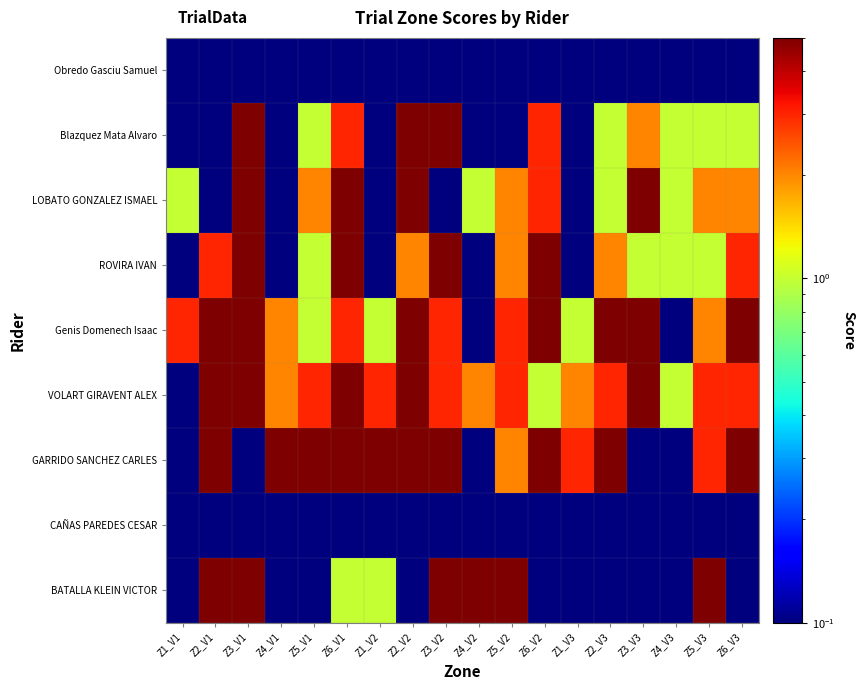

Reading right to left, transcribe all the data shown in this chart.

Obredo Gasciu Samuel: Z6_V3=0.1	Z5_V3=0.1	Z4_V3=0.1	Z3_V3=0.1	Z2_V3=0.1	Z1_V3=0.1	Z6_V2=0.1	Z5_V2=0.1	Z4_V2=0.1	Z3_V2=0.1	Z2_V2=0.1	Z1_V2=0.1	Z6_V1=0.1	Z5_V1=0.1	Z4_V1=0.1	Z3_V1=0.1	Z2_V1=0.1	Z1_V1=0.1
Blazquez Mata Alvaro: Z6_V3=1.0	Z5_V3=1.0	Z4_V3=1.0	Z3_V3=2.0	Z2_V3=1.0	Z1_V3=0.1	Z6_V2=3.0	Z5_V2=0.1	Z4_V2=0.1	Z3_V2=5.0	Z2_V2=5.0	Z1_V2=0.1	Z6_V1=3.0	Z5_V1=1.0	Z4_V1=0.1	Z3_V1=5.0	Z2_V1=0.1	Z1_V1=0.1
LOBATO GONZALEZ ISMAEL: Z6_V3=2.0	Z5_V3=2.0	Z4_V3=1.0	Z3_V3=5.0	Z2_V3=1.0	Z1_V3=0.1	Z6_V2=3.0	Z5_V2=2.0	Z4_V2=1.0	Z3_V2=0.1	Z2_V2=5.0	Z1_V2=0.1	Z6_V1=5.0	Z5_V1=2.0	Z4_V1=0.1	Z3_V1=5.0	Z2_V1=0.1	Z1_V1=1.0
ROVIRA IVAN: Z6_V3=3.0	Z5_V3=1.0	Z4_V3=1.0	Z3_V3=1.0	Z2_V3=2.0	Z1_V3=0.1	Z6_V2=5.0	Z5_V2=2.0	Z4_V2=0.1	Z3_V2=5.0	Z2_V2=2.0	Z1_V2=0.1	Z6_V1=5.0	Z5_V1=1.0	Z4_V1=0.1	Z3_V1=5.0	Z2_V1=3.0	Z1_V1=0.1
Genis Domenech Isaac: Z6_V3=5.0	Z5_V3=2.0	Z4_V3=0.1	Z3_V3=5.0	Z2_V3=5.0	Z1_V3=1.0	Z6_V2=5.0	Z5_V2=3.0	Z4_V2=0.1	Z3_V2=3.0	Z2_V2=5.0	Z1_V2=1.0	Z6_V1=3.0	Z5_V1=1.0	Z4_V1=2.0	Z3_V1=5.0	Z2_V1=5.0	Z1_V1=3.0
VOLART GIRAVENT ALEX: Z6_V3=3.0	Z5_V3=3.0	Z4_V3=1.0	Z3_V3=5.0	Z2_V3=3.0	Z1_V3=2.0	Z6_V2=1.0	Z5_V2=3.0	Z4_V2=2.0	Z3_V2=3.0	Z2_V2=5.0	Z1_V2=3.0	Z6_V1=5.0	Z5_V1=3.0	Z4_V1=2.0	Z3_V1=5.0	Z2_V1=5.0	Z1_V1=0.1
GARRIDO SANCHEZ CARLES: Z6_V3=5.0	Z5_V3=3.0	Z4_V3=0.1	Z3_V3=0.1	Z2_V3=5.0	Z1_V3=3.0	Z6_V2=5.0	Z5_V2=2.0	Z4_V2=0.1	Z3_V2=5.0	Z2_V2=5.0	Z1_V2=5.0	Z6_V1=5.0	Z5_V1=5.0	Z4_V1=5.0	Z3_V1=0.1	Z2_V1=5.0	Z1_V1=0.1
CAÑAS PAREDES CESAR: Z6_V3=0.1	Z5_V3=0.1	Z4_V3=0.1	Z3_V3=0.1	Z2_V3=0.1	Z1_V3=0.1	Z6_V2=0.1	Z5_V2=0.1	Z4_V2=0.1	Z3_V2=0.1	Z2_V2=0.1	Z1_V2=0.1	Z6_V1=0.1	Z5_V1=0.1	Z4_V1=0.1	Z3_V1=0.1	Z2_V1=0.1	Z1_V1=0.1
BATALLA KLEIN VICTOR: Z6_V3=0.1	Z5_V3=5.0	Z4_V3=0.1	Z3_V3=0.1	Z2_V3=0.1	Z1_V3=0.1	Z6_V2=0.1	Z5_V2=5.0	Z4_V2=5.0	Z3_V2=5.0	Z2_V2=0.1	Z1_V2=1.0	Z6_V1=1.0	Z5_V1=0.1	Z4_V1=0.1	Z3_V1=5.0	Z2_V1=5.0	Z1_V1=0.1